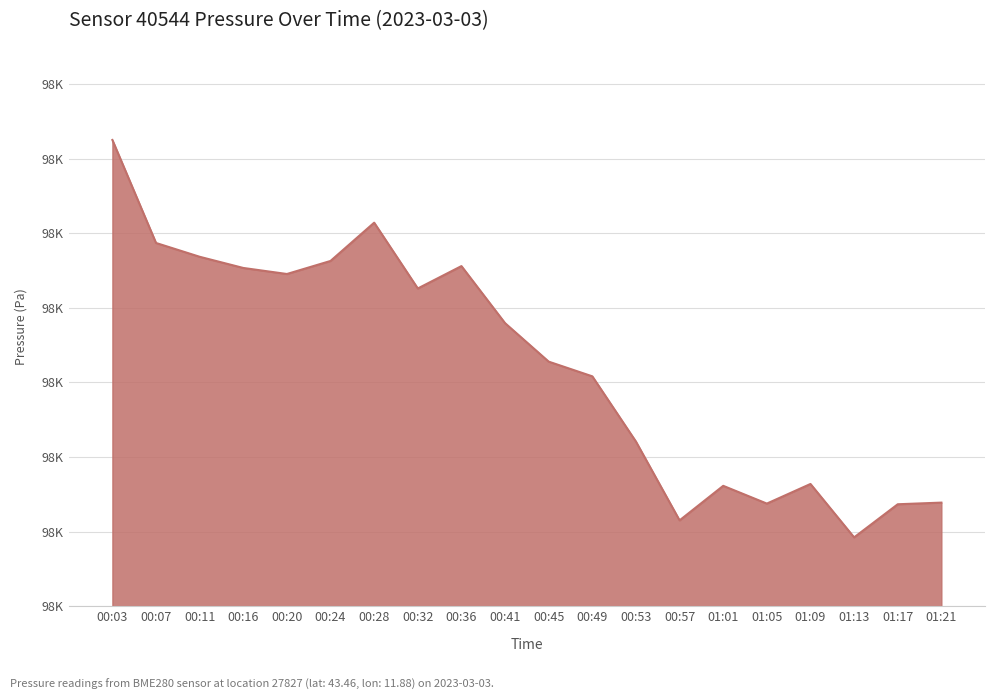

At which category does the data reach its first local valley?

00:20